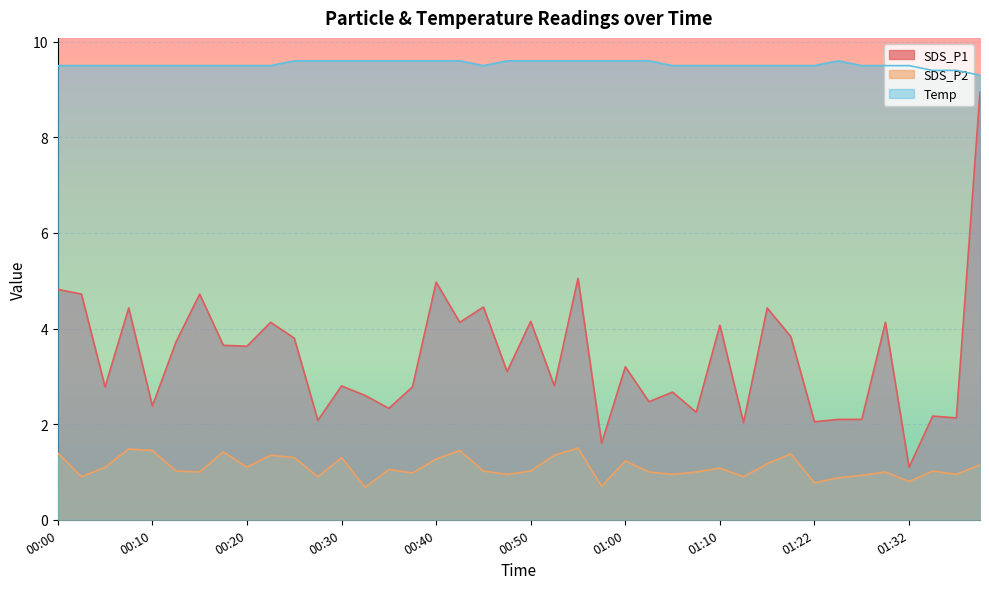

Read the SDS_P1 value at 00:47.

3.1